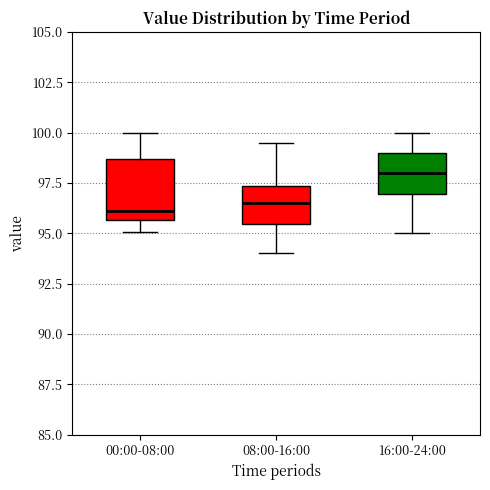

Reading left to right, transcribe this box plot: for each box, give where its median line is, the range the box spans, and where its two whiskers end, as read against the y-axis. The values are not printed on the chart, so give them approximately, as read against the axis.

00:00-08:00: median 96.0, box 95.5 to 98.5, whiskers 95.0 to 100.0
08:00-16:00: median 96.5, box 95.5 to 97.5, whiskers 94.0 to 99.5
16:00-24:00: median 98.0, box 97.0 to 99.0, whiskers 95.0 to 100.0